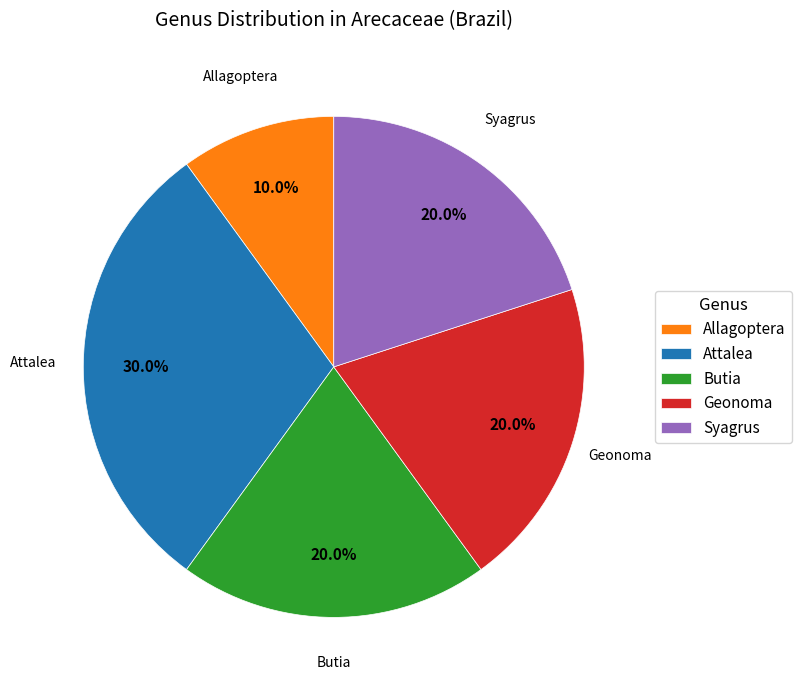

Combined, what portion of the pie is Geonoma and Butia?

40.0%